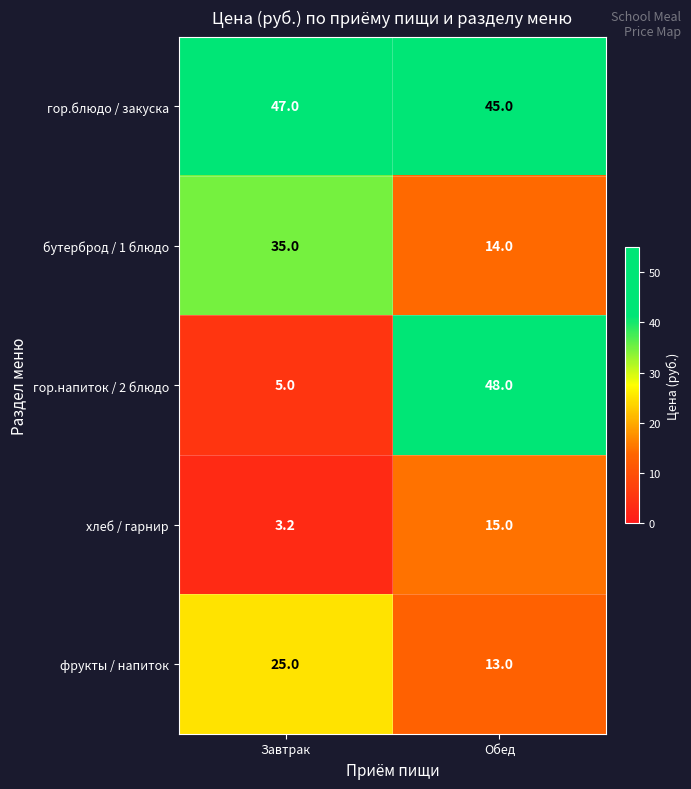

Where is хлеб / гарнир nearest to the value 9?

Завтрак